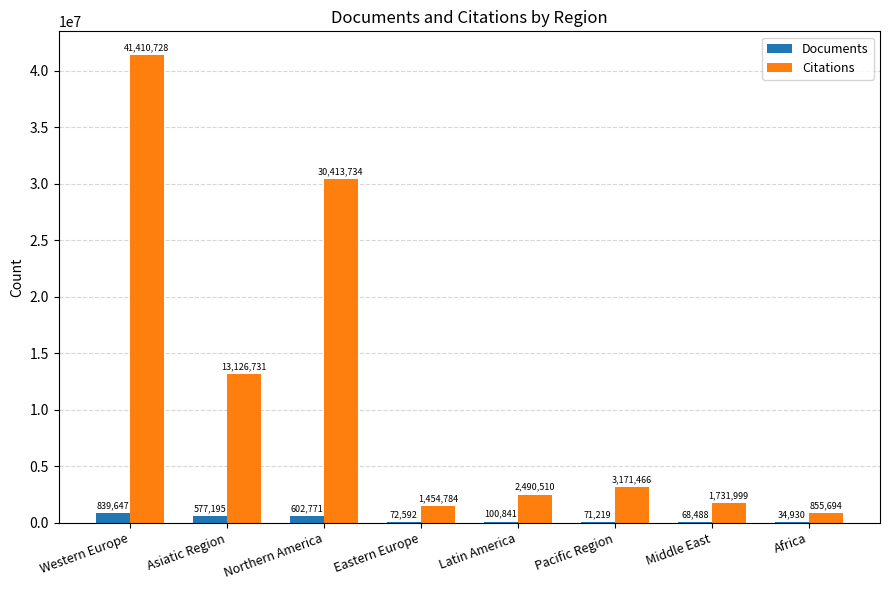

At which category is the sum across all series the highest?

Western Europe